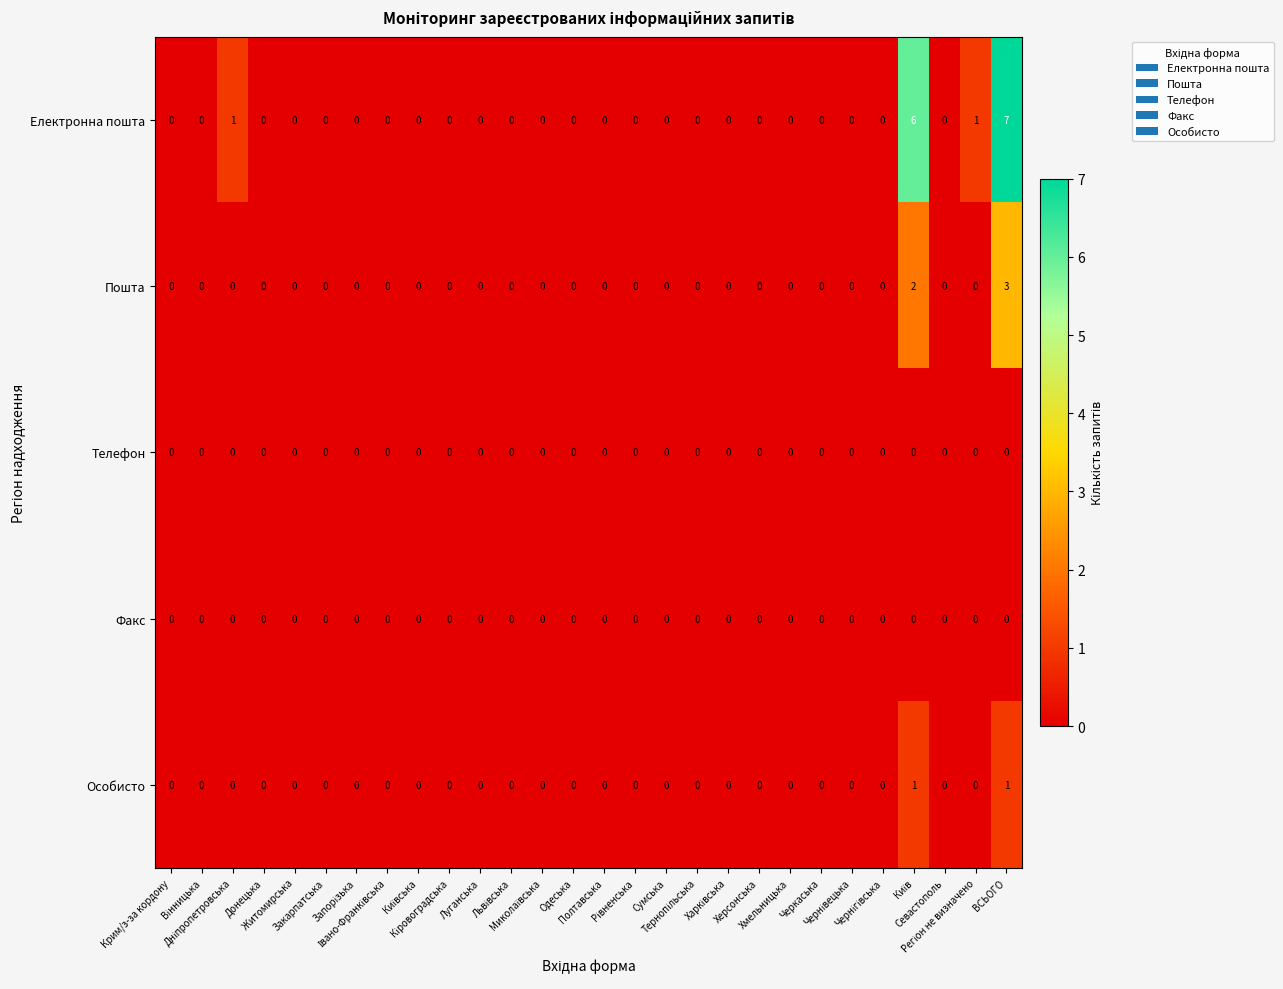

Which series has the largest total across all categories?

Електронна пошта